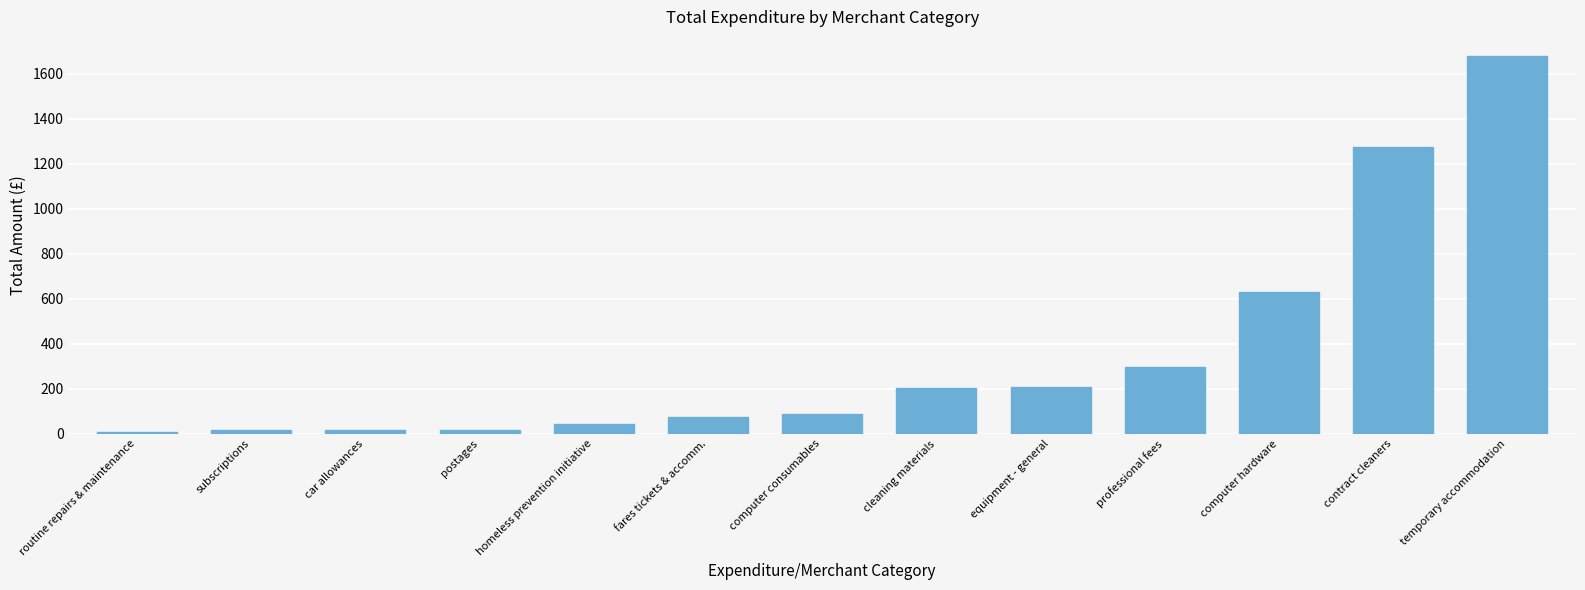

Which has a higher value, homeless prevention initiative or equipment - general?

equipment - general